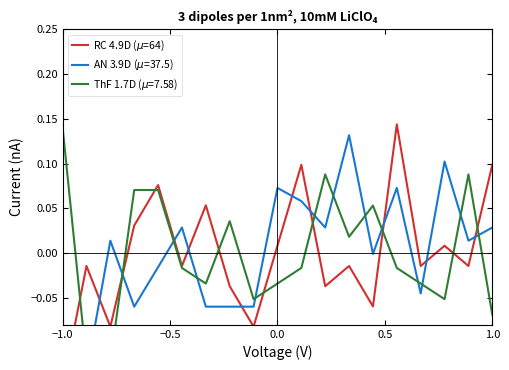

Is it true that the value at −0.5 is -0.0?

False